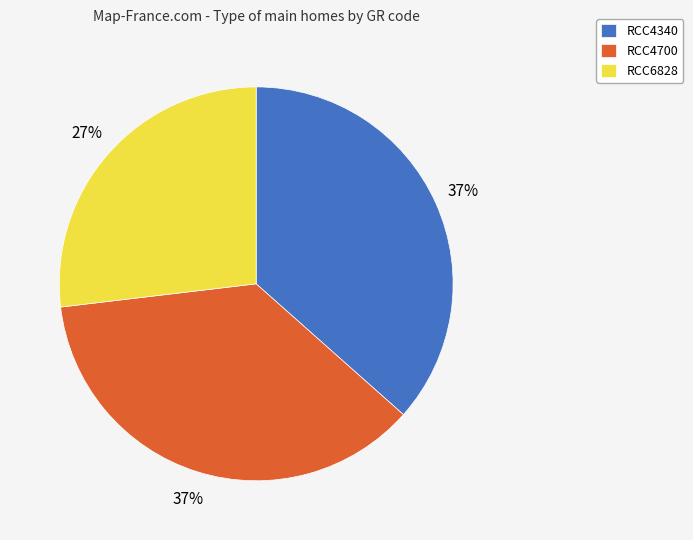

To the nearest percent, what is the combined percentage of RCC6828 and RCC4340?

63%